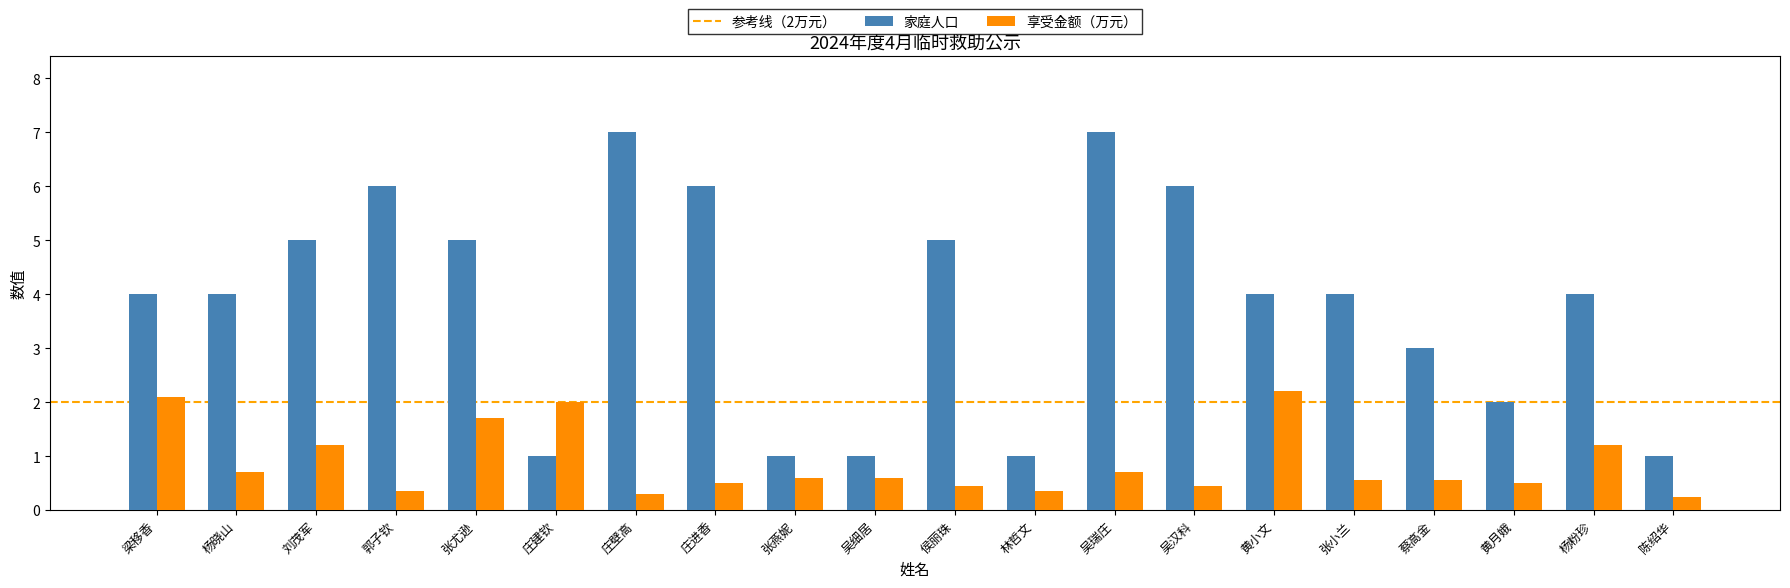

What is the difference between the maximum and minimum values in the 家庭人口 series?

6.0